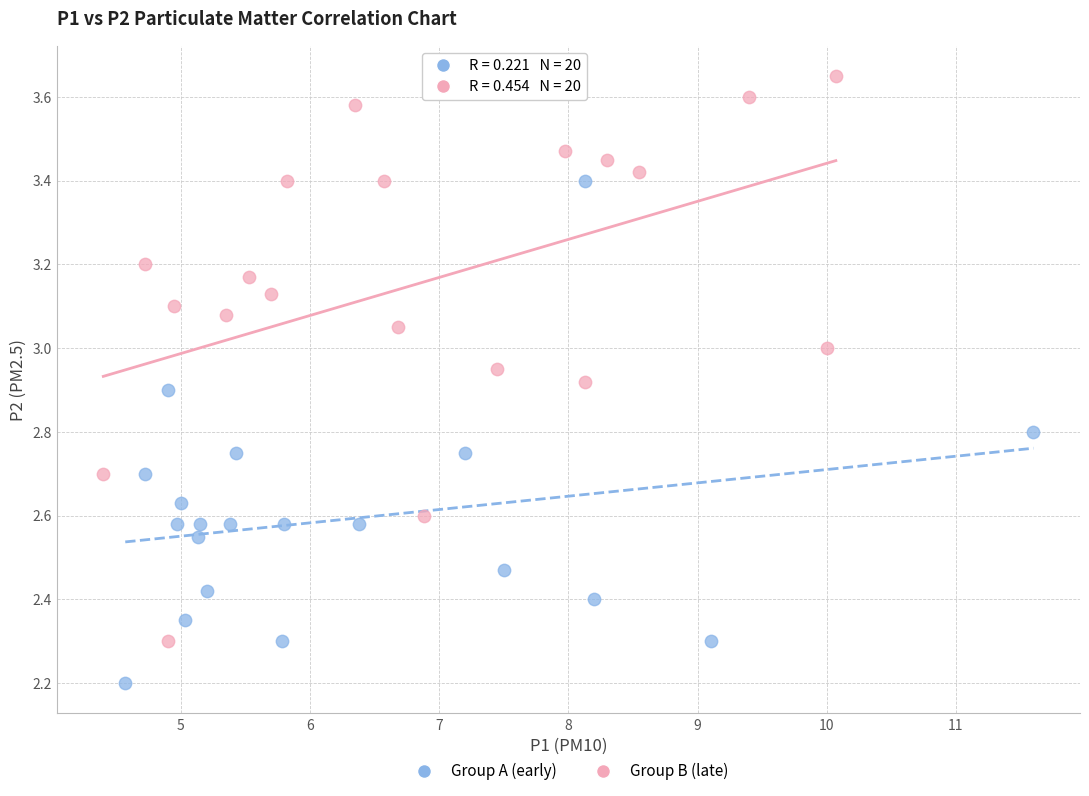

Which series contains the lowest Y value?

Group A (early)